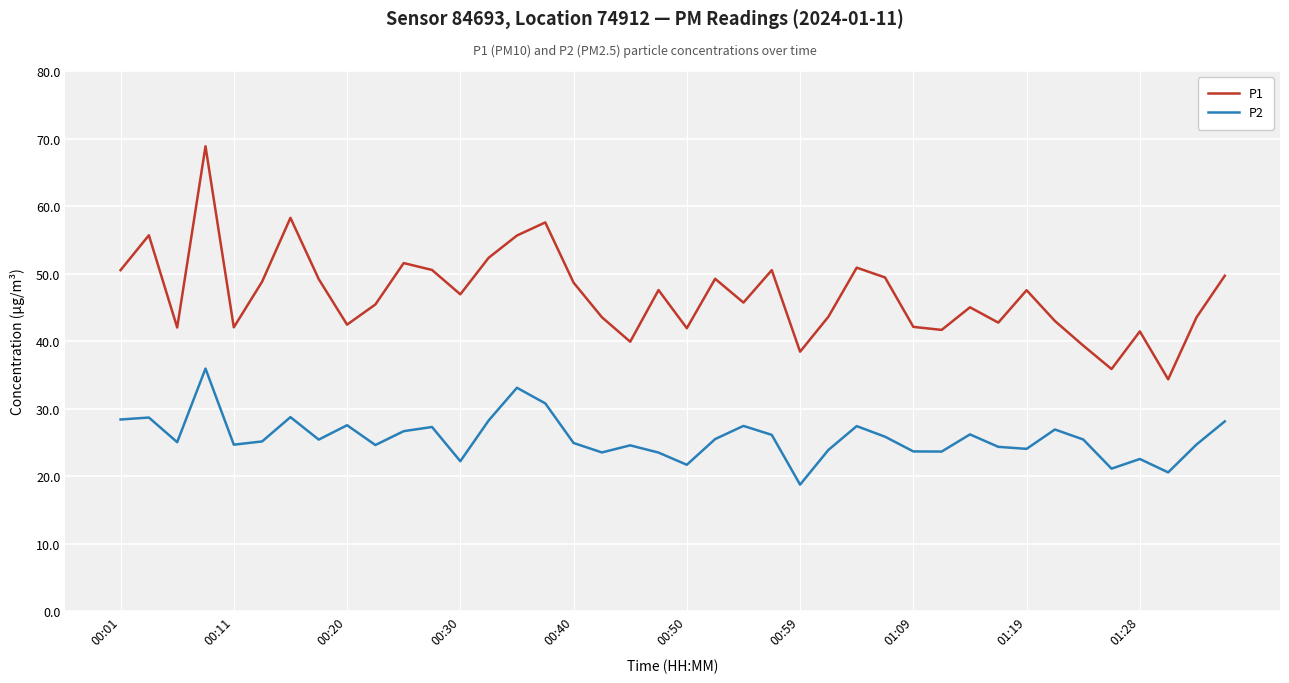

What are all the series names shown in the legend?

P1, P2